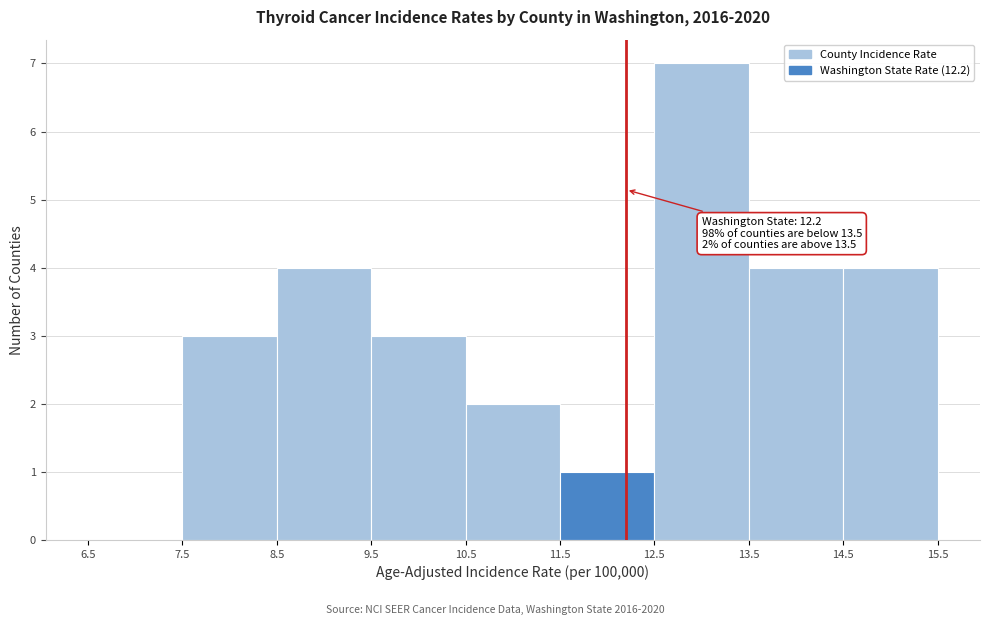

Over which range of the x-axis is the bar tallest?

12.5 to 13.5